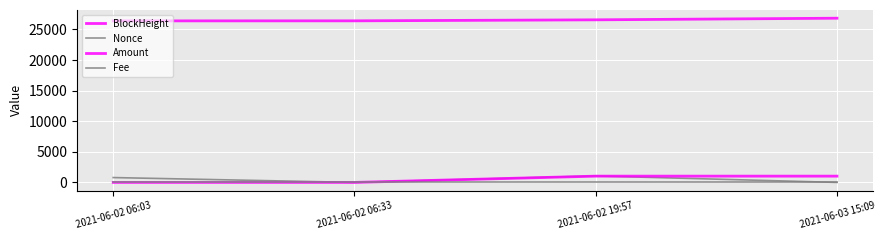

Is it true that Amount equals 589.3 at 2021-06-02 19:57?

False